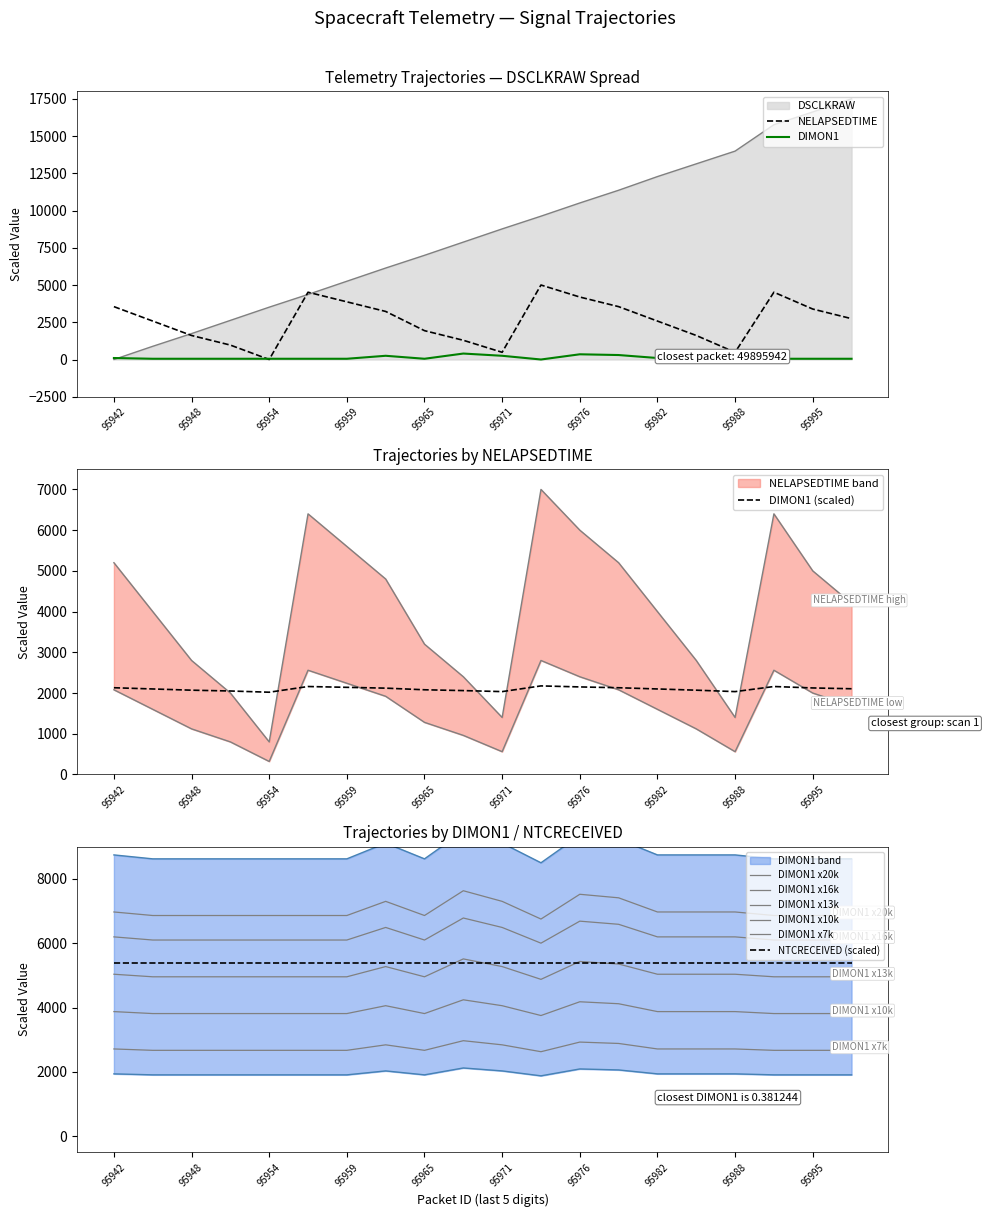

What is the value of the DSCLKRAW point at the 16th from the left?

13132.8